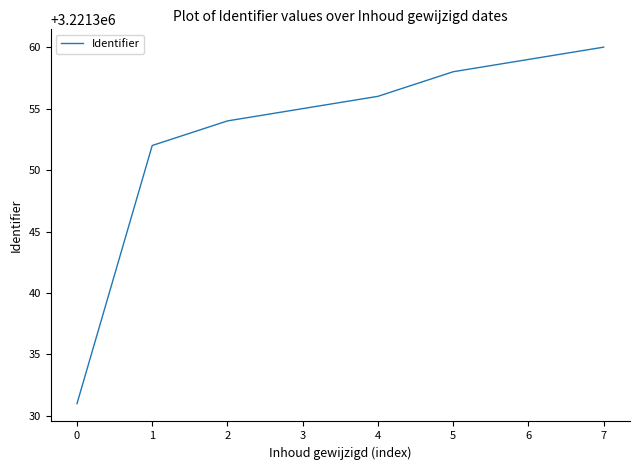

Approximately how many times larger is the value at 6 compared to 7?

1.0